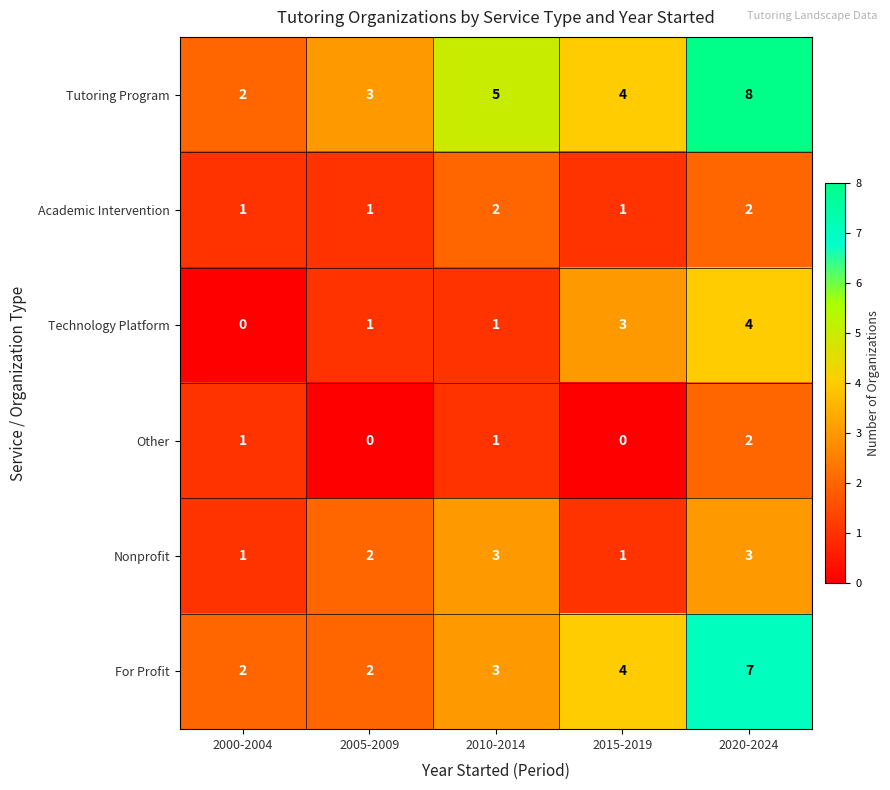

What is the average value of the For Profit series?

4